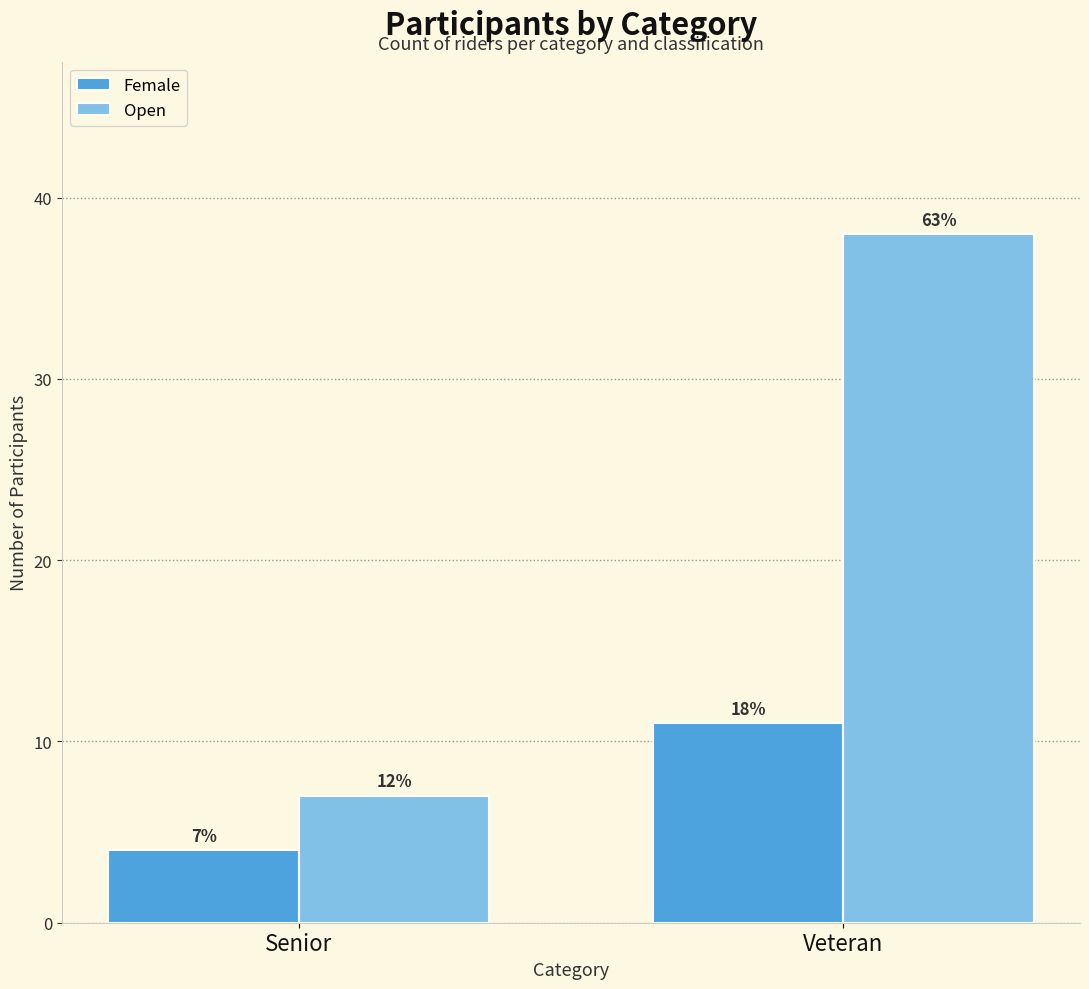

Which series has the largest range (max minus min)?

Open